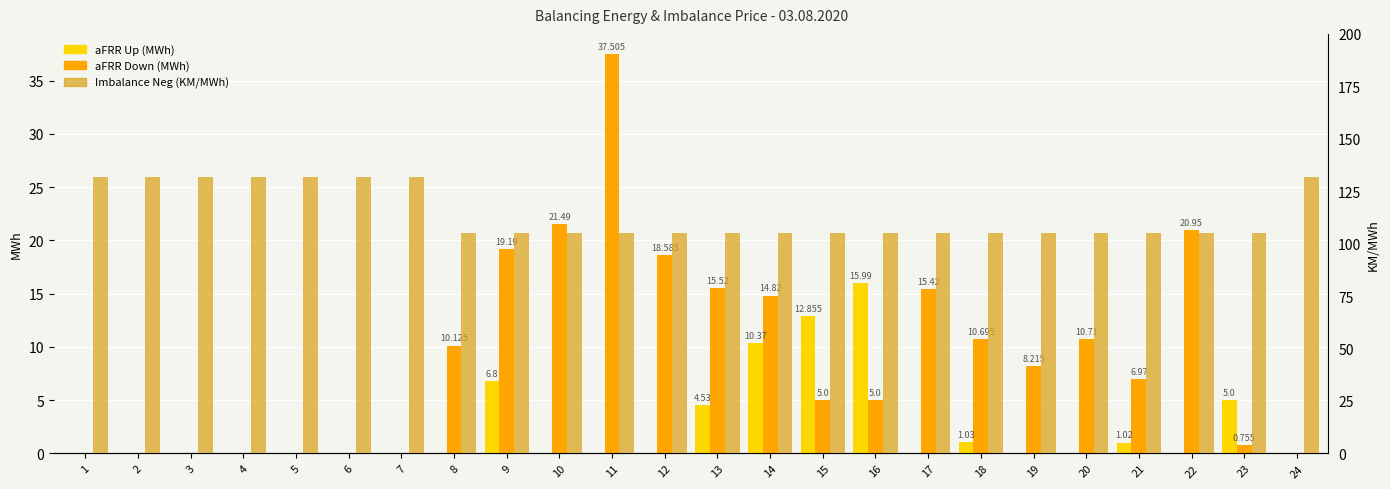

What is the total value across all series at 7?

131.9